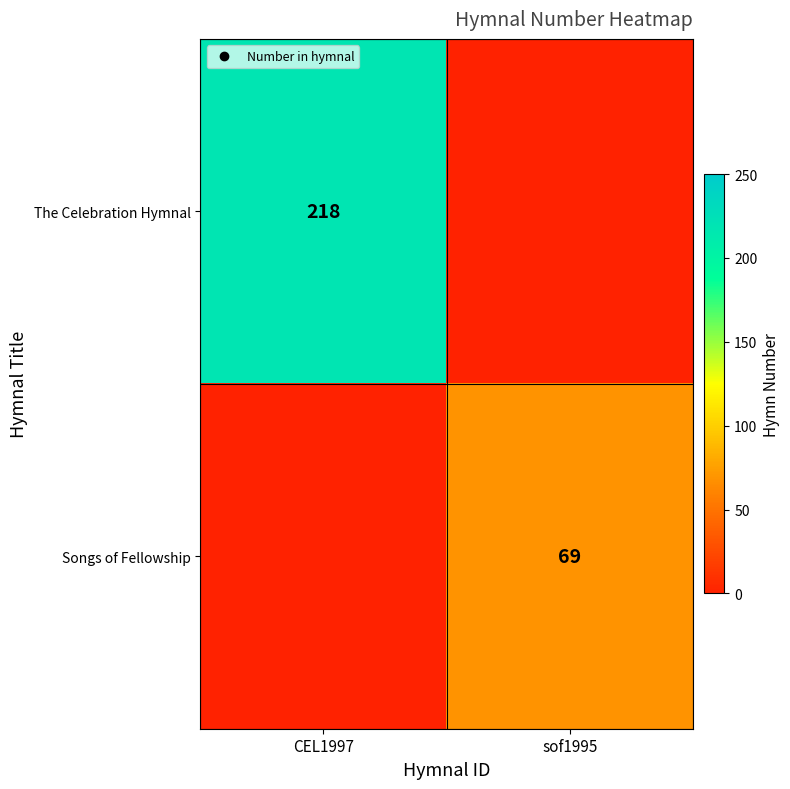

True or false: The Celebration Hymnal has a value of 78.4 at CEL1997.

False